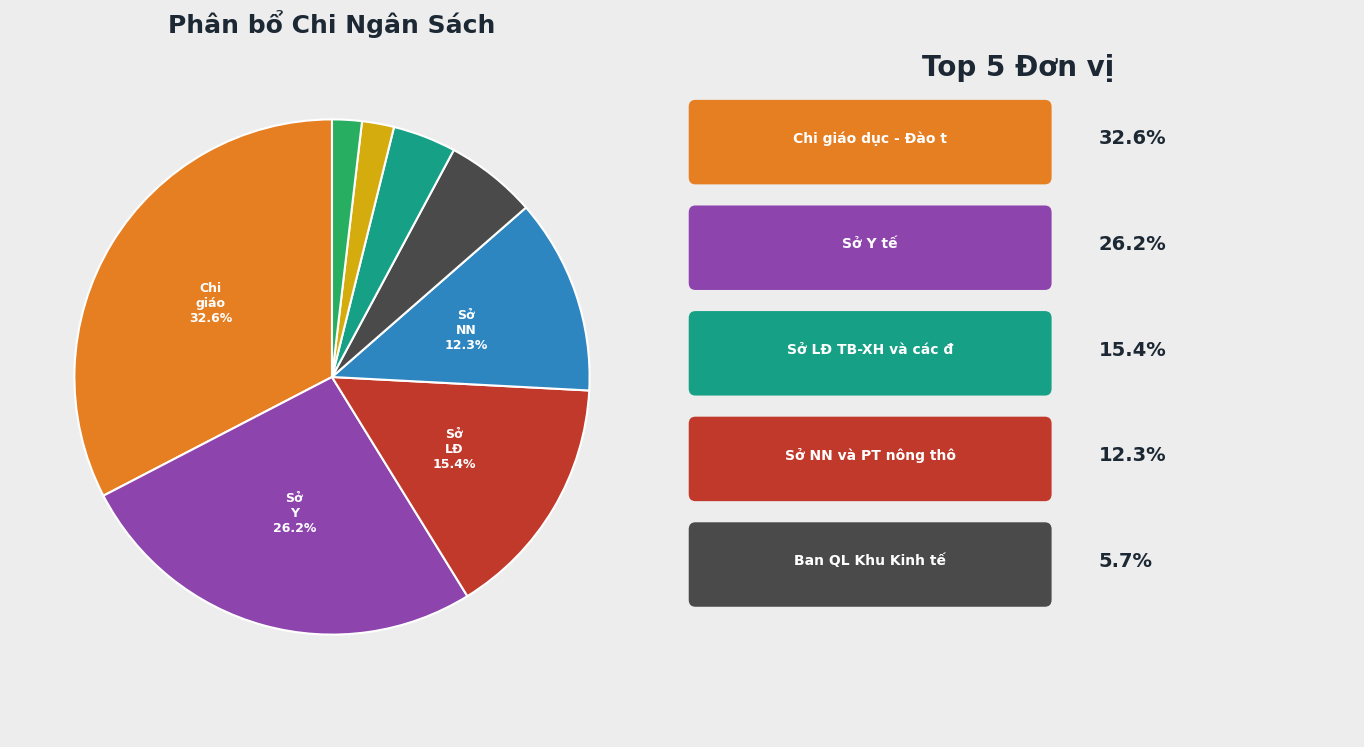

Rank the categories by value from lowest to highest.

Sở GTVT và các đơn vị trực thuộc, Đài phát thanh - Truyền hình, Văn hoá Thể thao và Du lịch, Ban QL Khu Kinh tế, Sở NN và PT nông thôn, Sở LĐ TB-XH và các đơn vị trực thuộc, Sở Y tế, Chi giáo dục - Đào tạo ngành Giáo dục